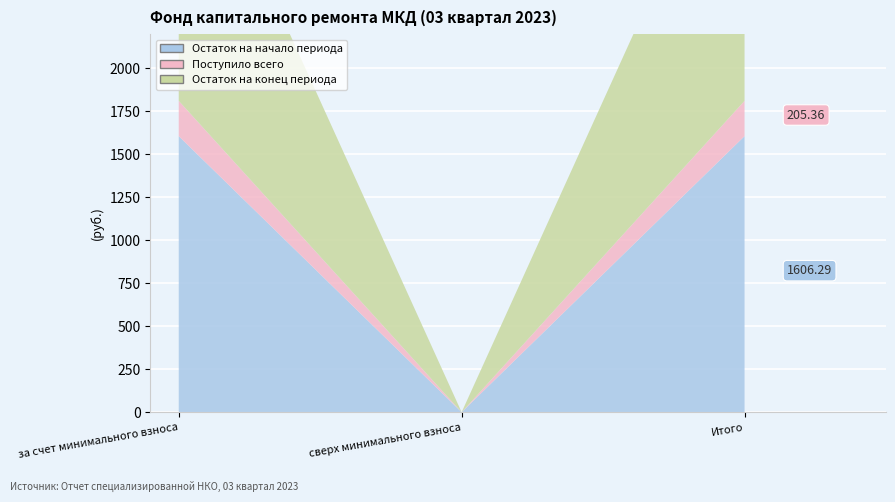

What are all the series names shown in the legend?

Остаток на начало периода, Поступило всего, Остаток на конец периода